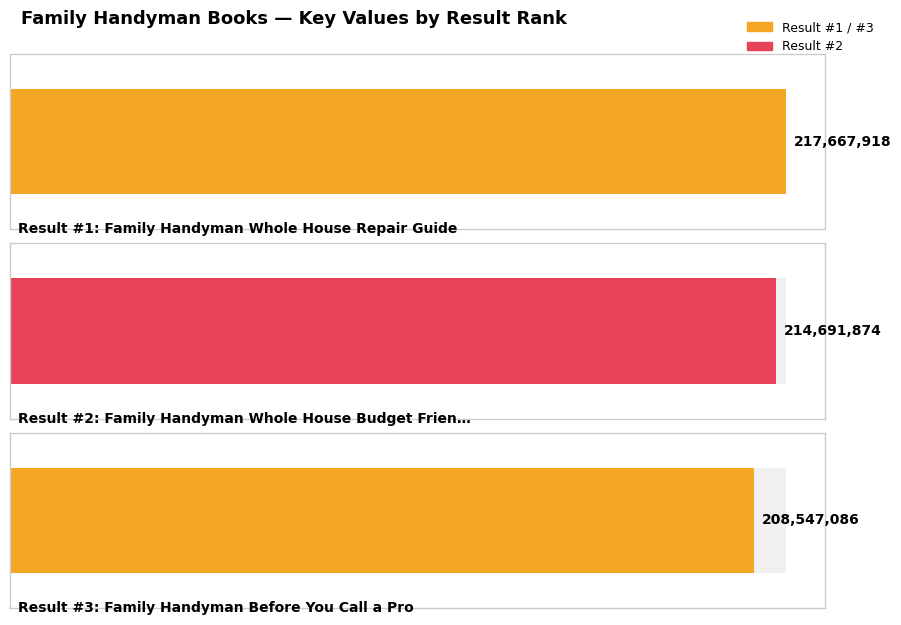

Reading left to right, what are all the values shown in this chart?

217667918	214691874	208547086